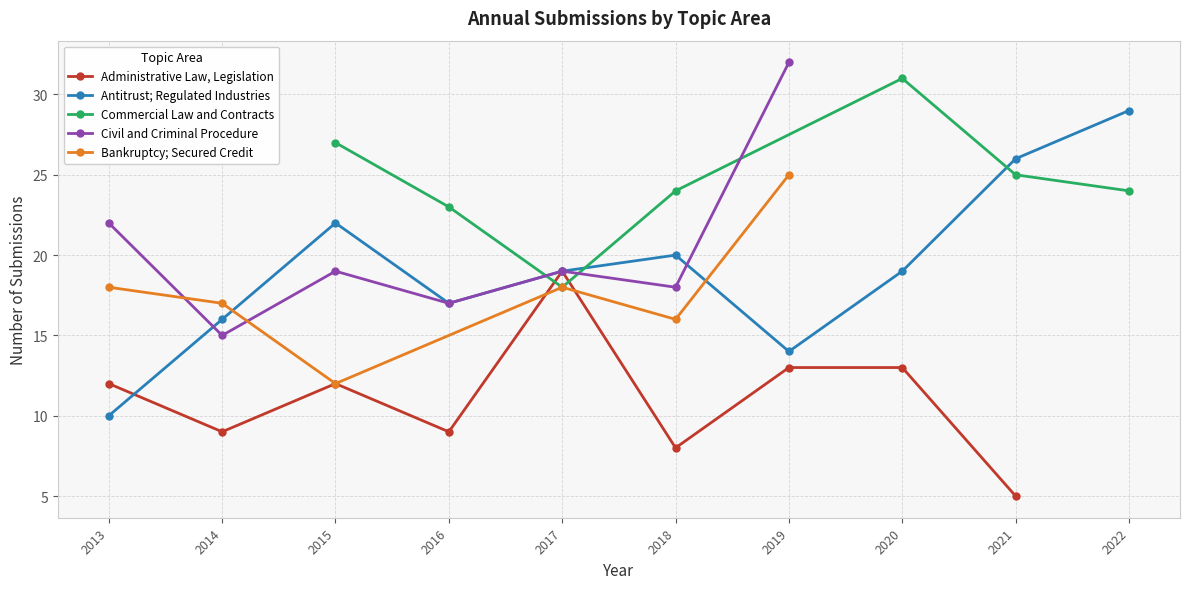

At which category does Administrative Law, Legislation reach its first local valley?

2014